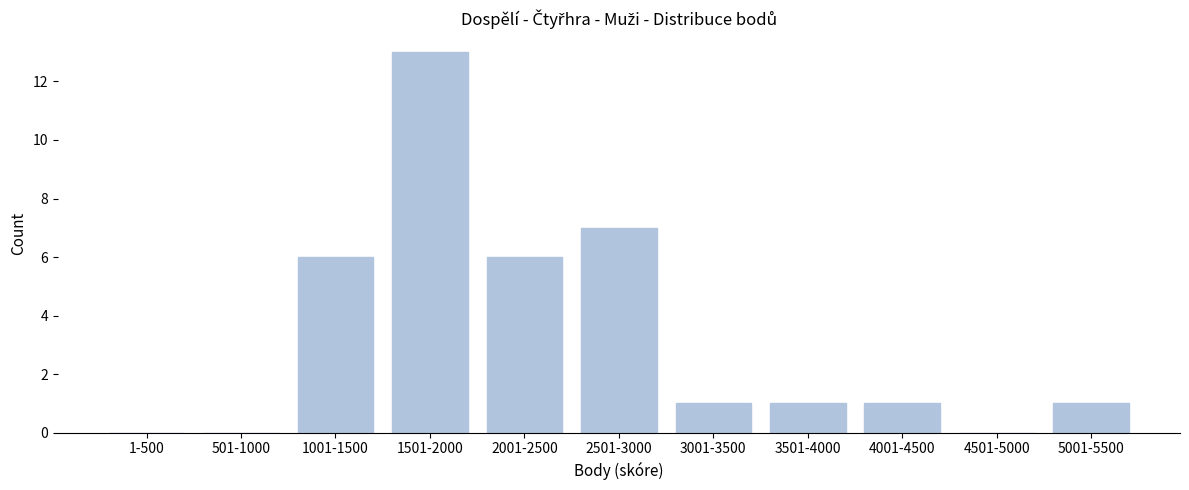

Reading left to right, extract all data points from this chart.

1-500=0	501-1000=0	1001-1500=6	1501-2000=13	2001-2500=6	2501-3000=7	3001-3500=1	3501-4000=1	4001-4500=1	4501-5000=0	5001-5500=1